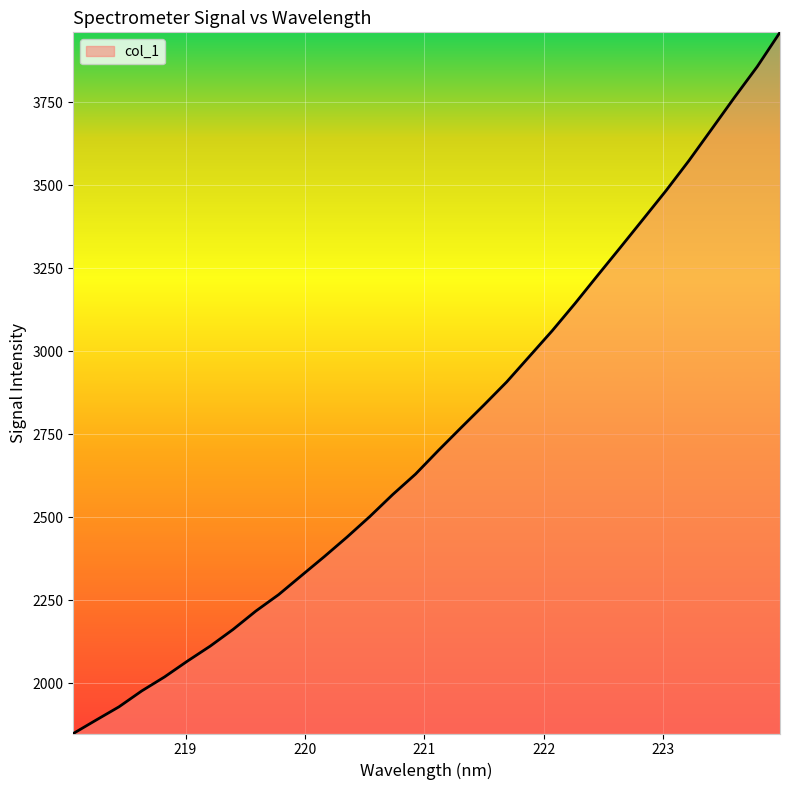

What is the greatest value displayed?

3959.8